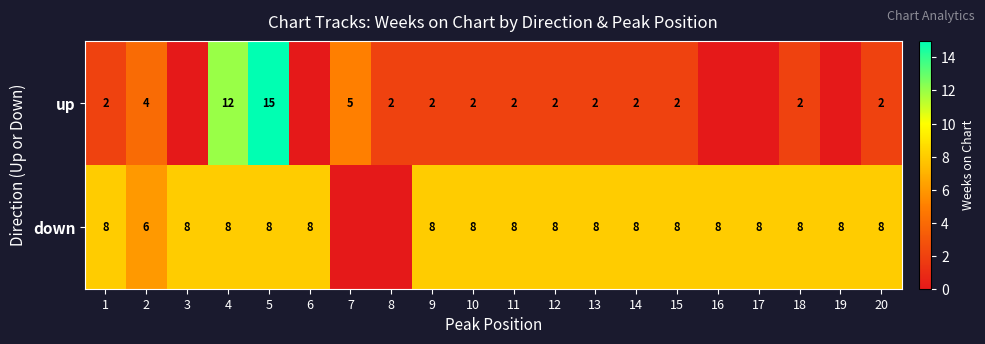

What is the spread (max minus min) of values at 5?

7